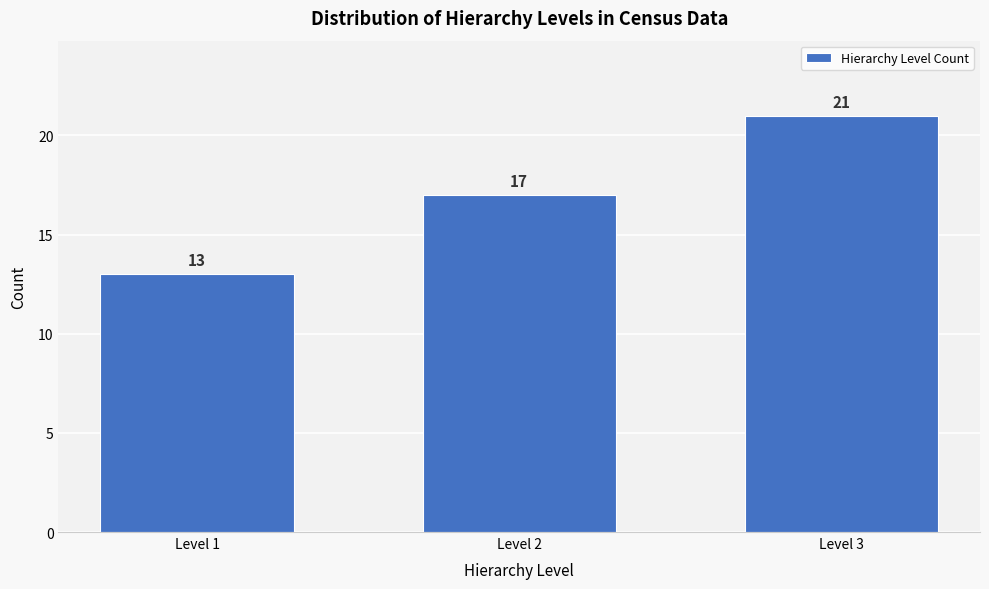

Reading right to left, transcribe all the data shown in this chart.

Level 3=21	Level 2=17	Level 1=13